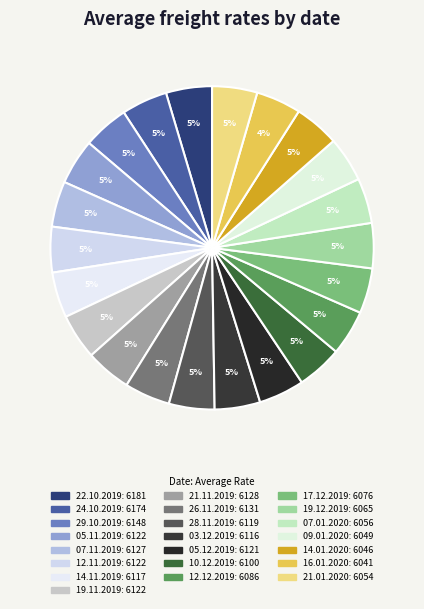

Which slice is the largest?

22.10.2019